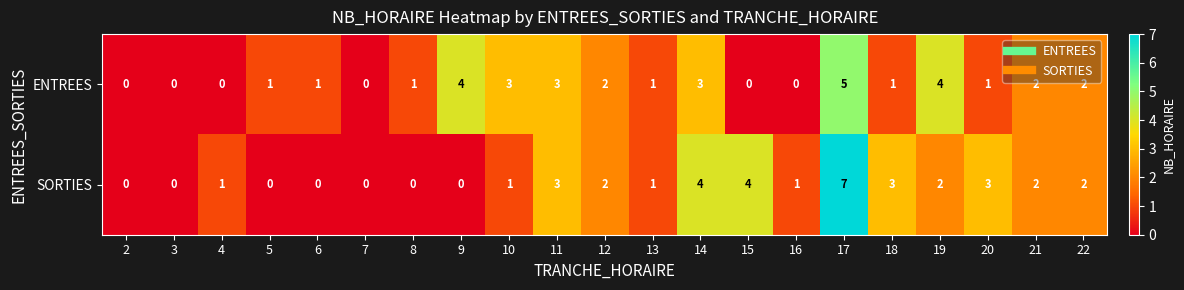

What is the total value across all series at 14?

7